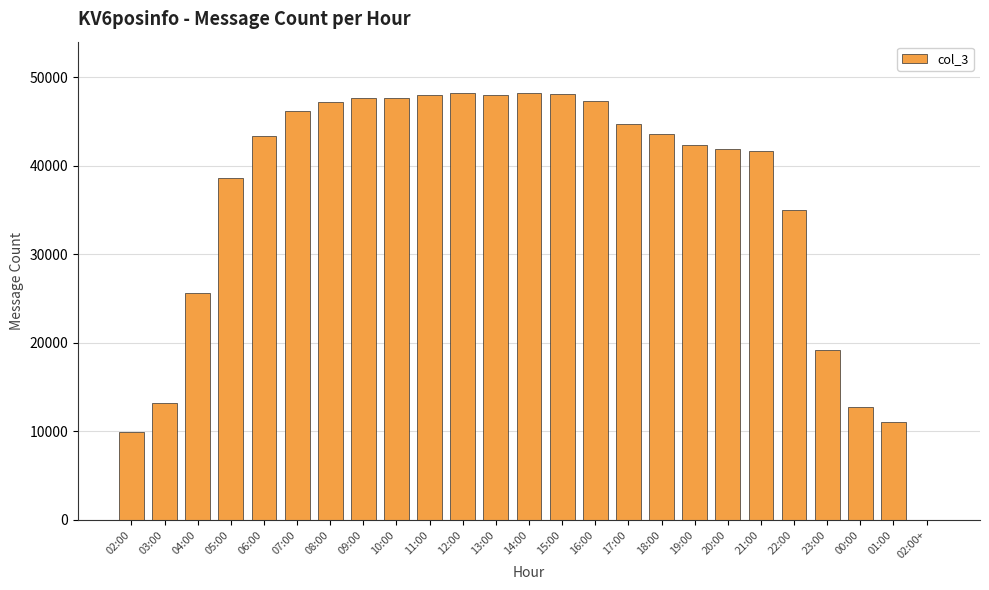

Does the chart contain stacked bars?

No